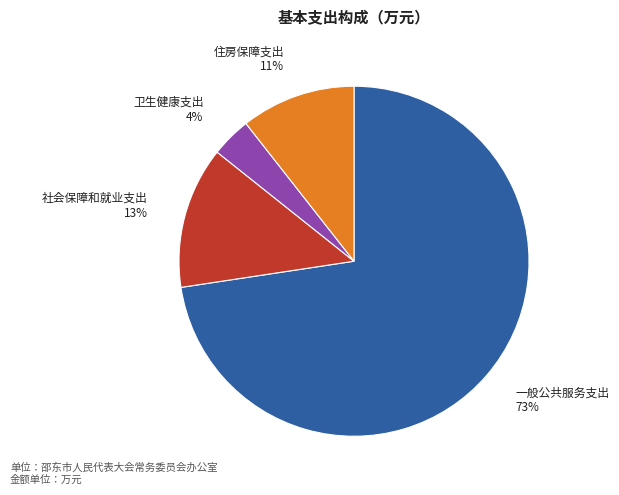

Which has a higher value, 住房保障支出 or 一般公共服务支出?

一般公共服务支出